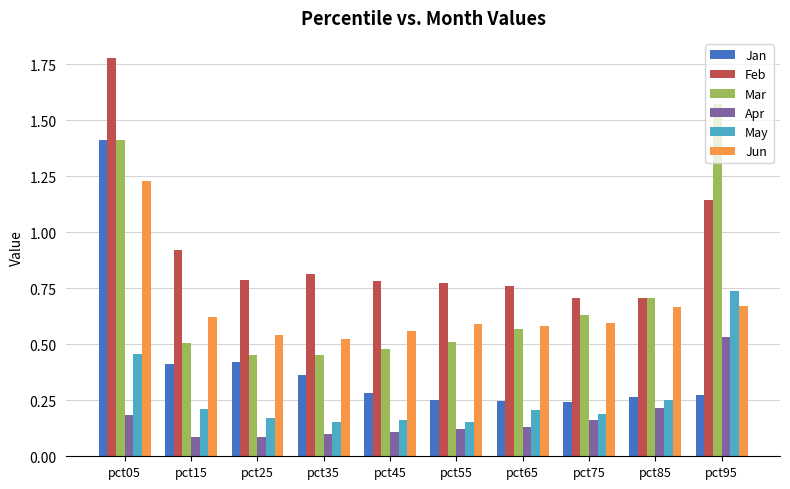

What is the value of the Jan bar at the 1st from the left?

1.4